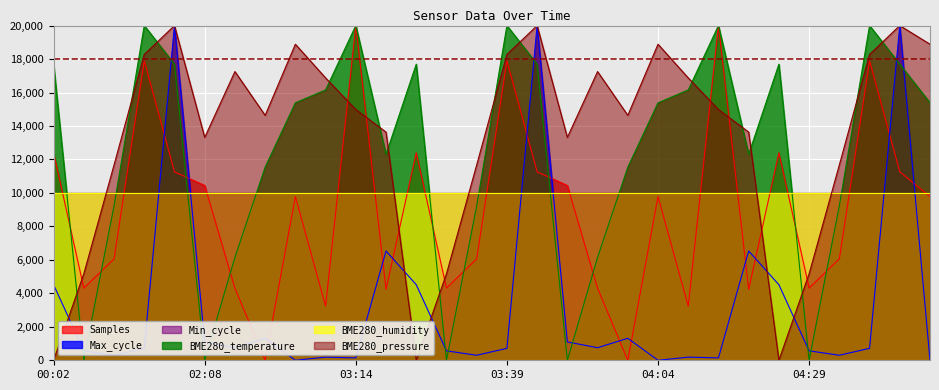

At which category does Max_cycle reach its first local valley?

00:52